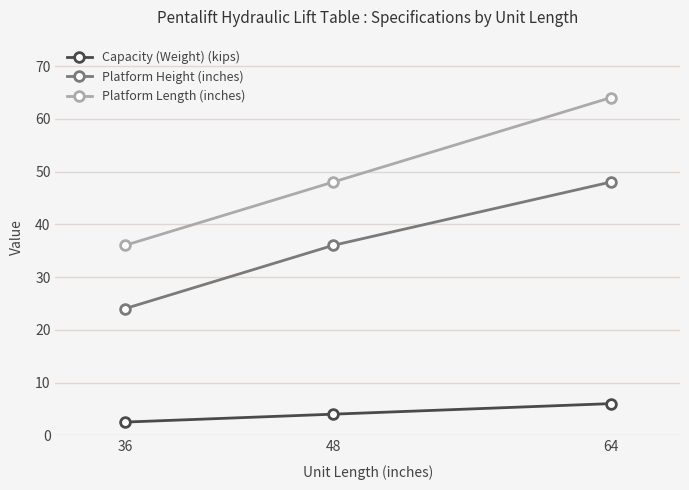

What is the difference between the maximum and minimum values in the Capacity (Weight) (kips) series?

3.5